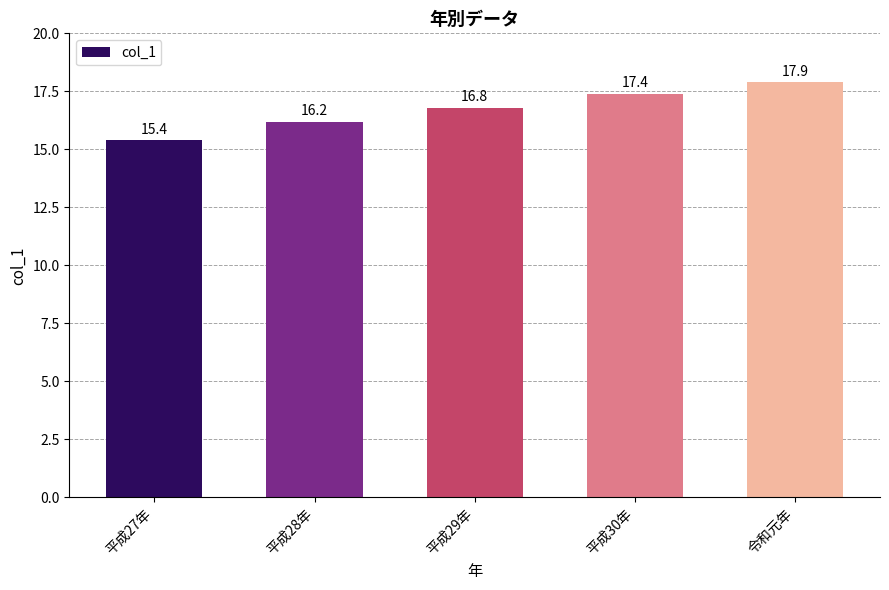

Rank the categories by value from highest to lowest.

令和元年, 平成30年, 平成29年, 平成28年, 平成27年